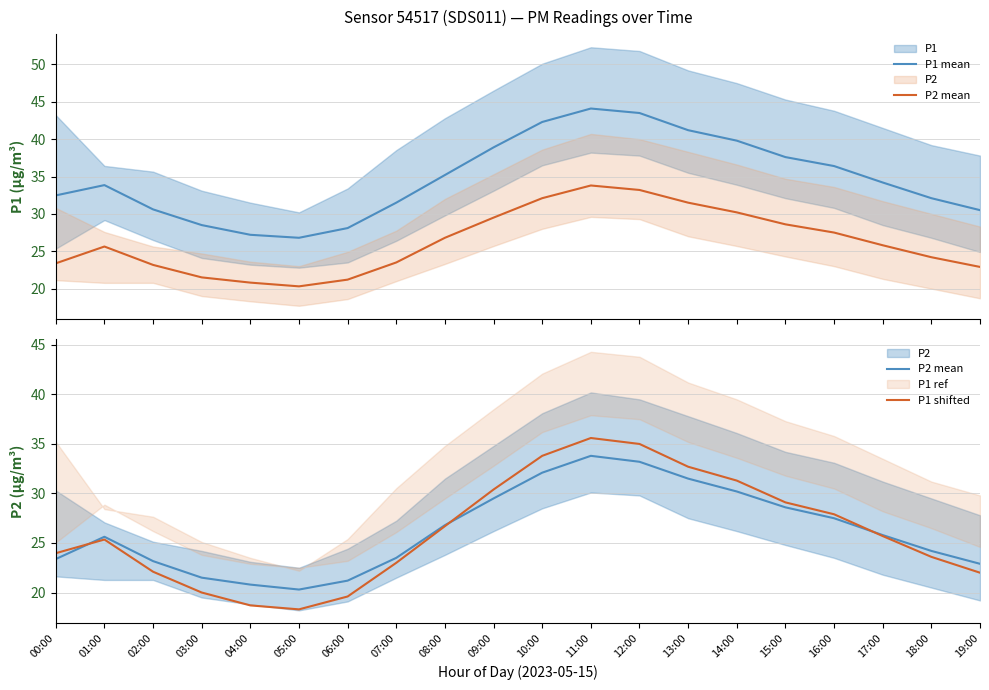

Reading right to left, transcribe all the data shown in this chart.

P1 mean: 30.5	32.1	34.2	36.4	37.6	39.8	41.2	43.5	44.1	42.3	38.9	35.2	31.5	28.1	26.8	27.2	28.5	30.6	33.9	32.5
P2 mean: 22.9	24.2	25.8	27.5	28.6	30.2	31.5	33.2	33.8	32.1	29.5	26.8	23.5	21.2	20.3	20.8	21.5	23.2	25.6	23.4
P1 shifted: 22.0	23.6	25.7	27.9	29.1	31.3	32.7	35.0	35.6	33.8	30.4	26.7	23.0	19.6	18.3	18.7	20.0	22.1	25.4	24.0